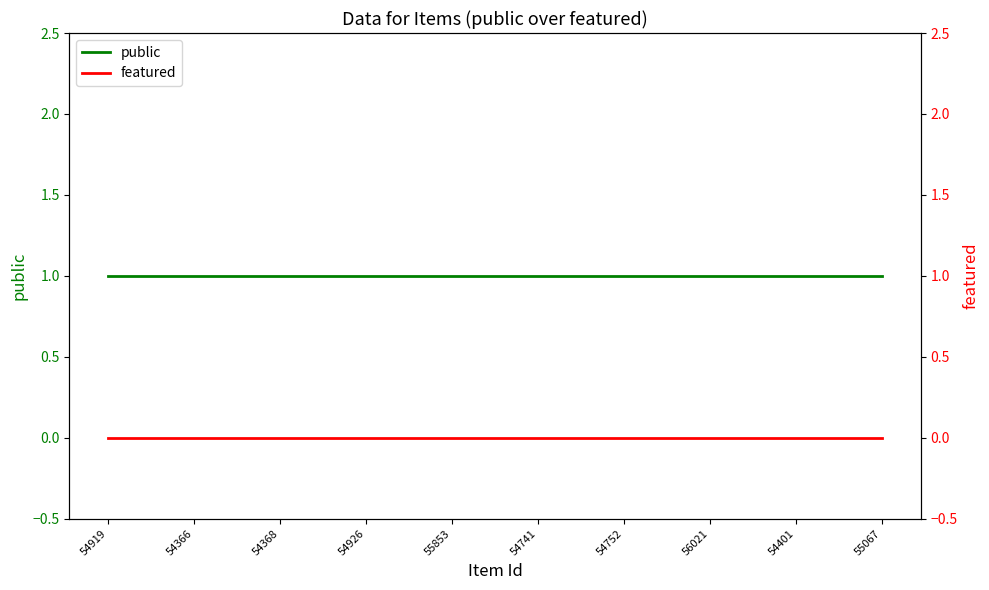

Which series has the largest total across all categories?

public